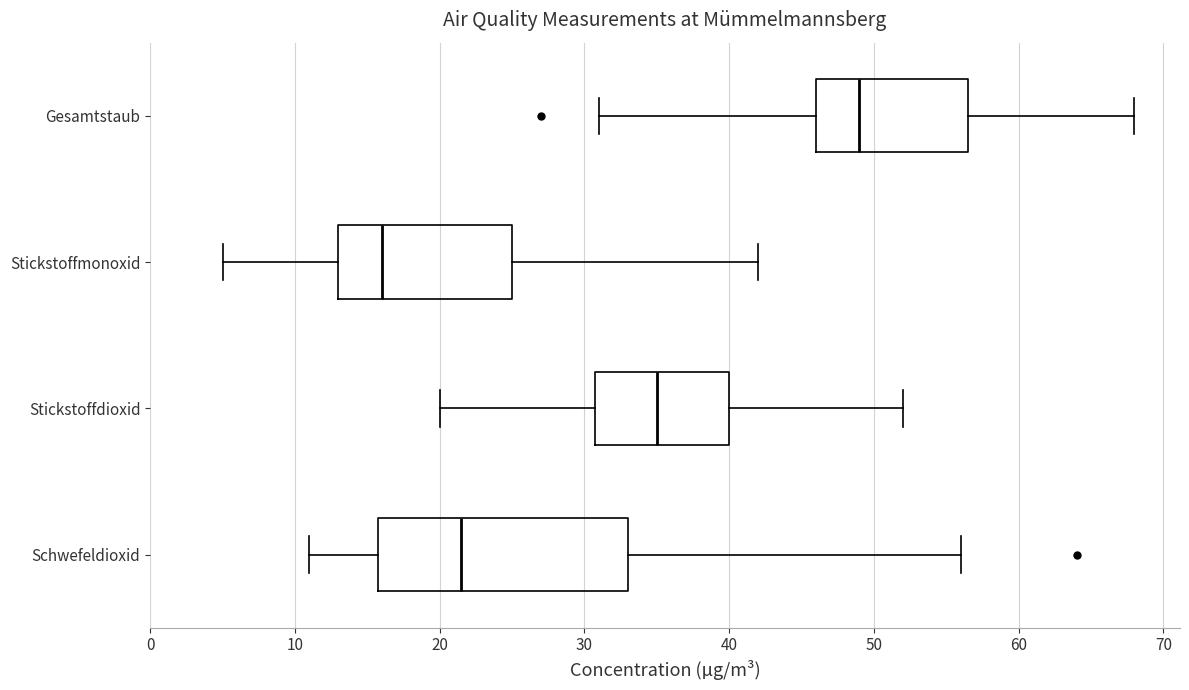

Where is the right edge of the box for Schwefeldioxid on the x-axis? The values are not printed on the chart, so give them approximately, as read against the axis.

33